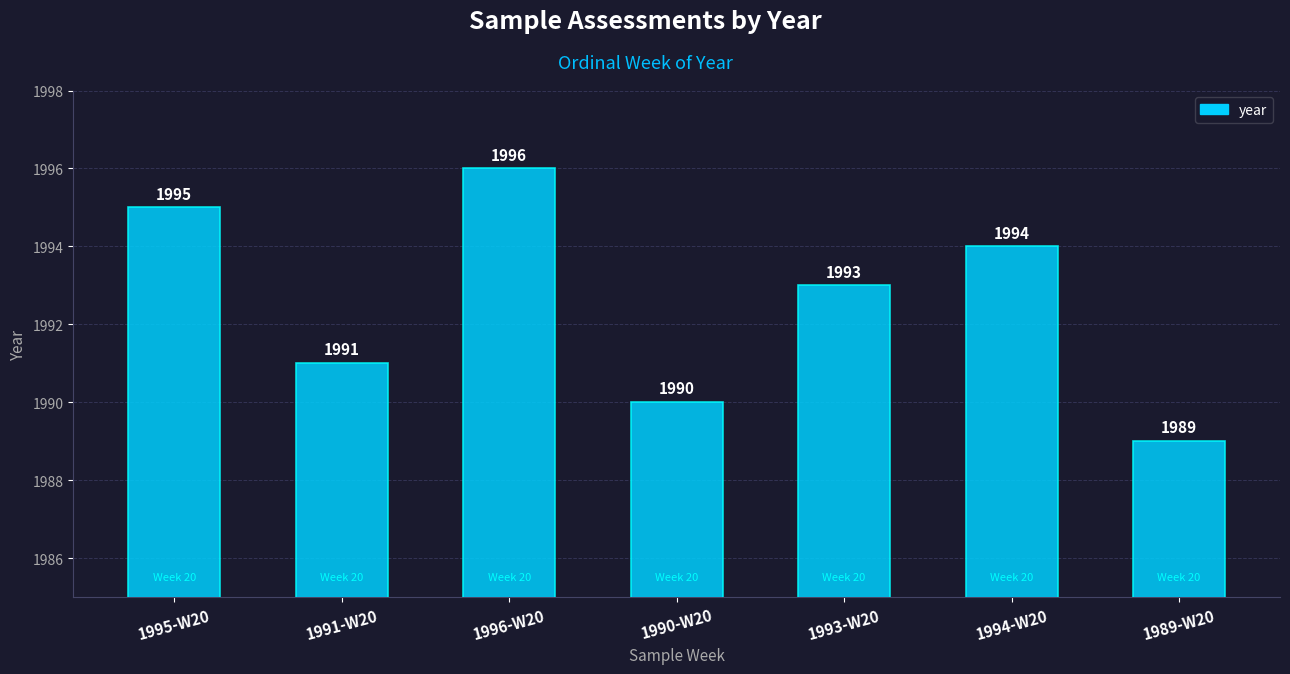

Reading left to right, transcribe all the data shown in this chart.

1995	1991	1996	1990	1993	1994	1989